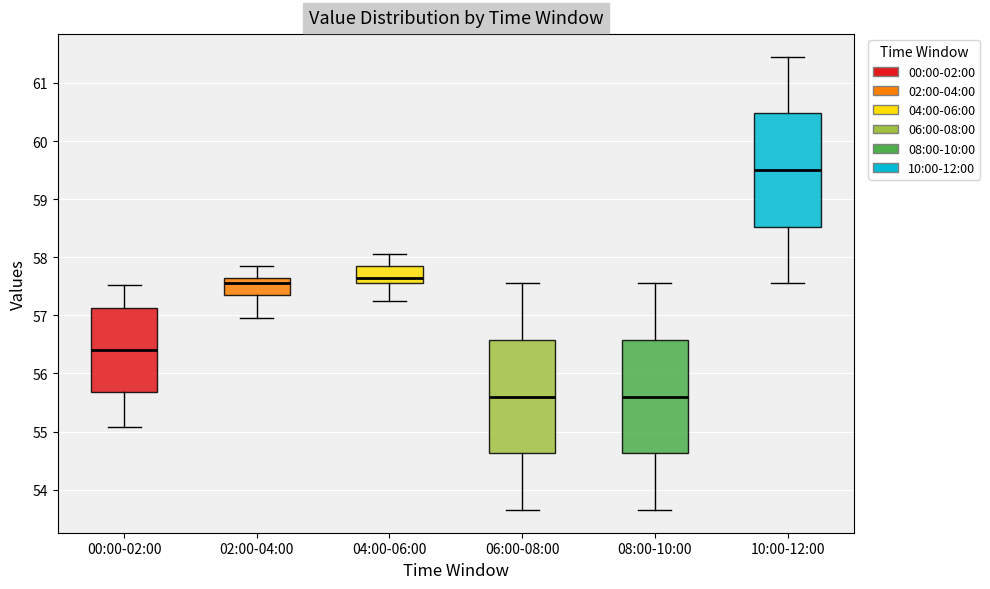

Which box's median line is the highest?

10:00-12:00